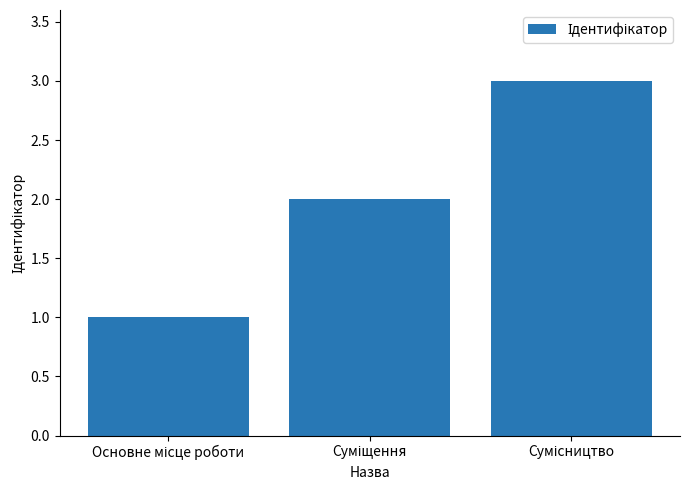

Does the chart contain stacked bars?

No